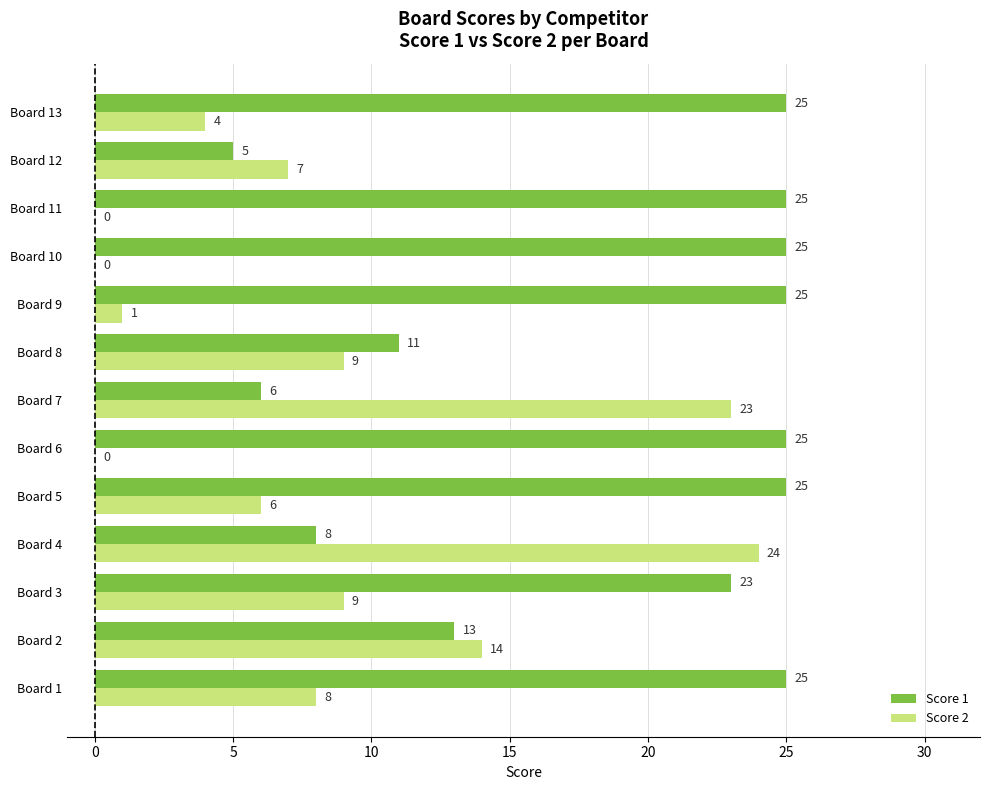

Which series has the largest range (max minus min)?

Score 2